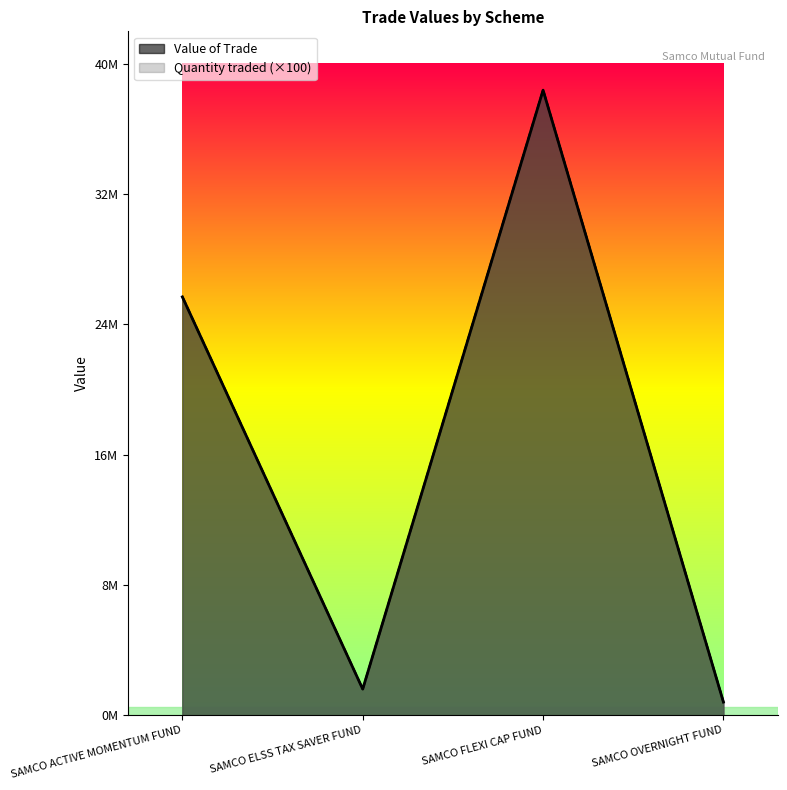

True or false: Quantity traded has more than 2 interior local peaks.

False